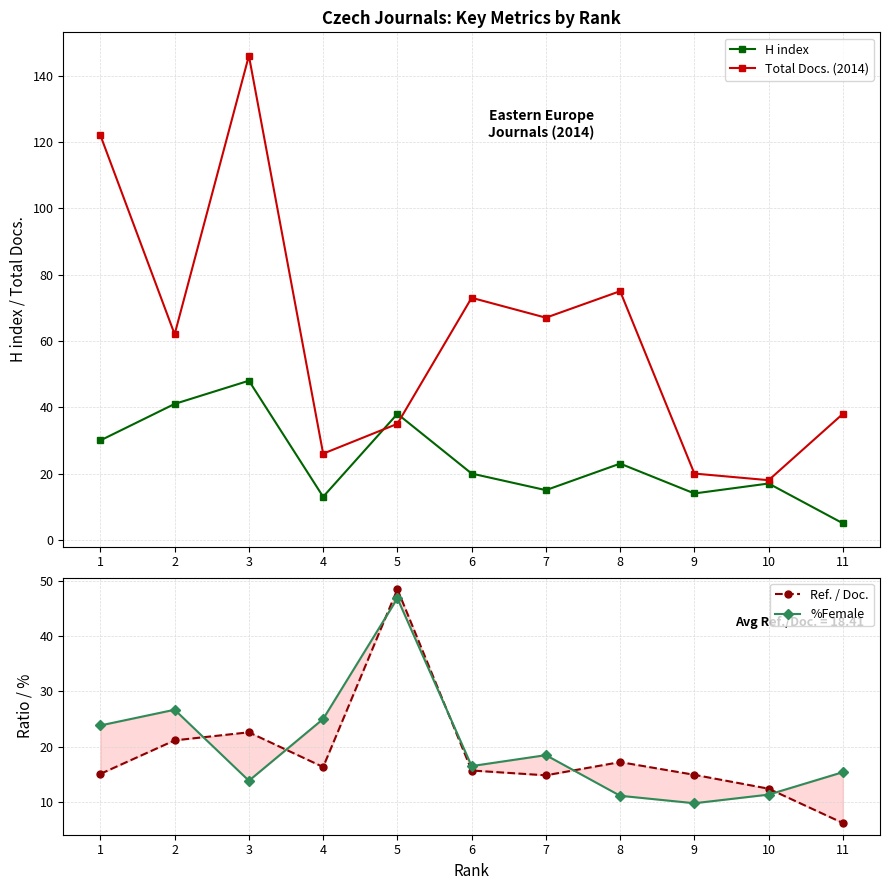

What is the total value across all series at 5?

168.3